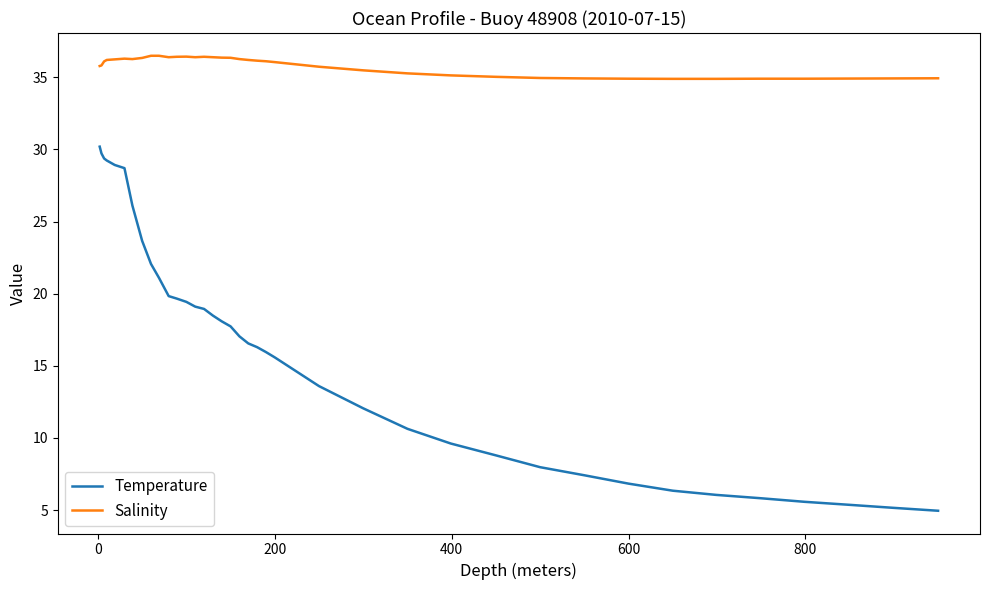

How many lines are shown in the chart?

2